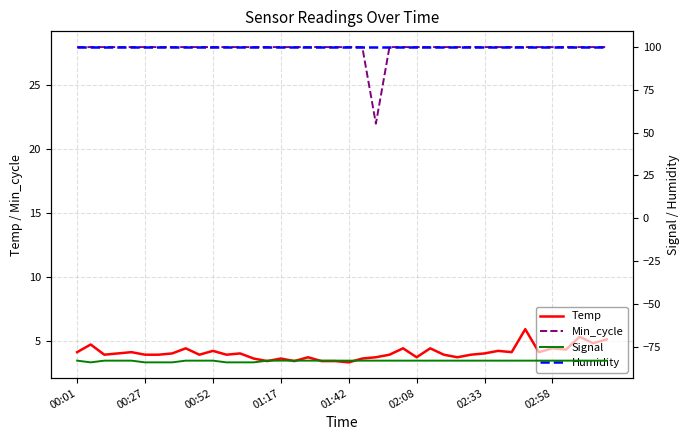

Count the number of data series in this chart.

4